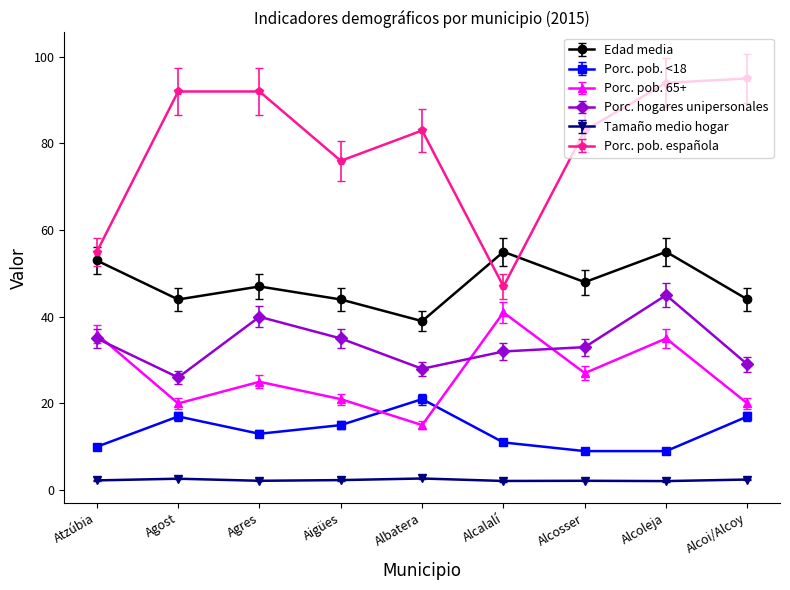

List the series in order of their peak value, lowest first.

Tamaño medio hogar, Porc. pob. <18, Porc. pob. 65+, Porc. hogares unipersonales, Edad media, Porc. pob. española